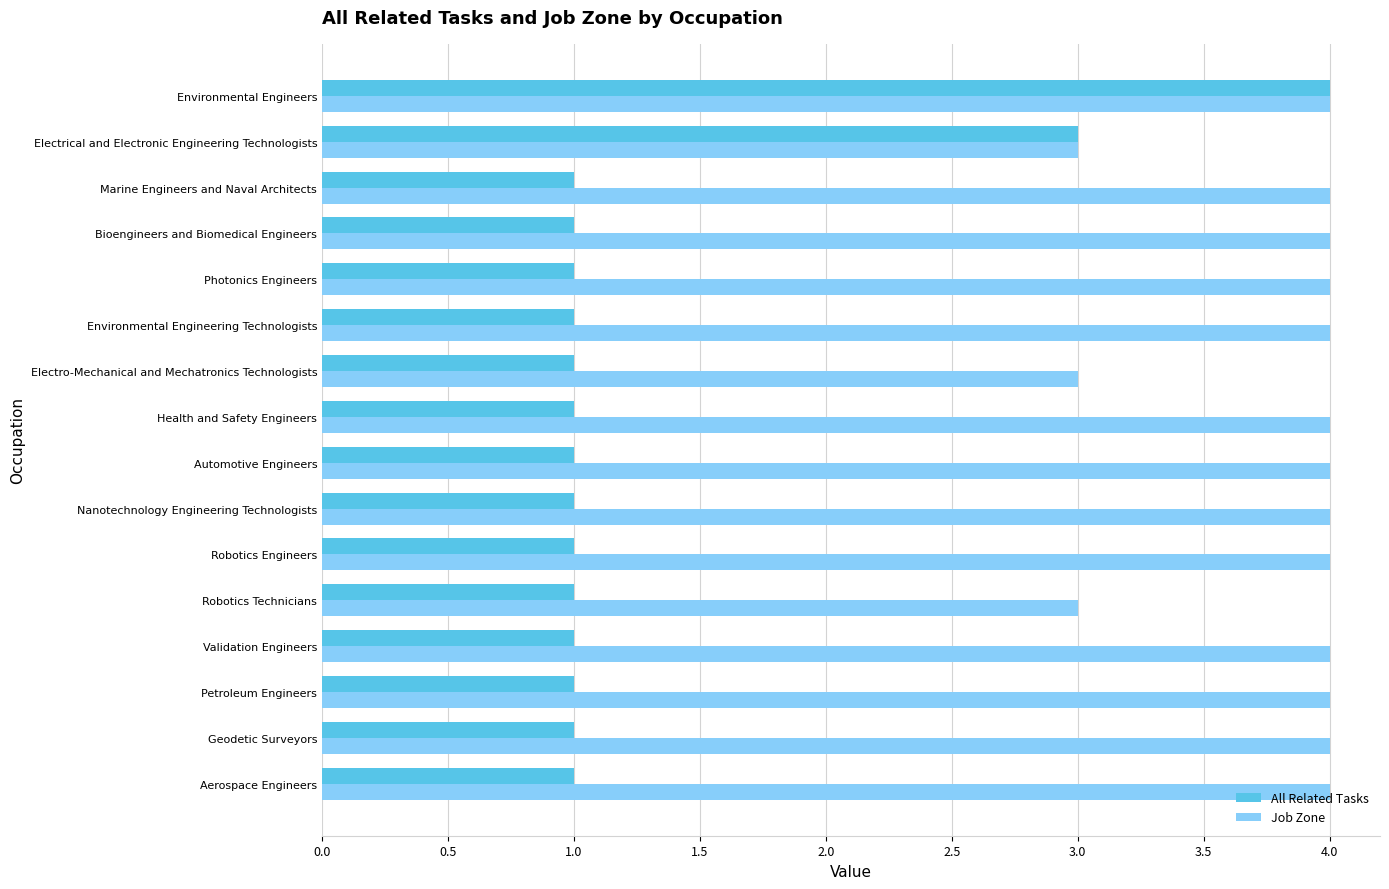

True or false: Job Zone has a value of 6 at Nanotechnology Engineering Technologists.

False